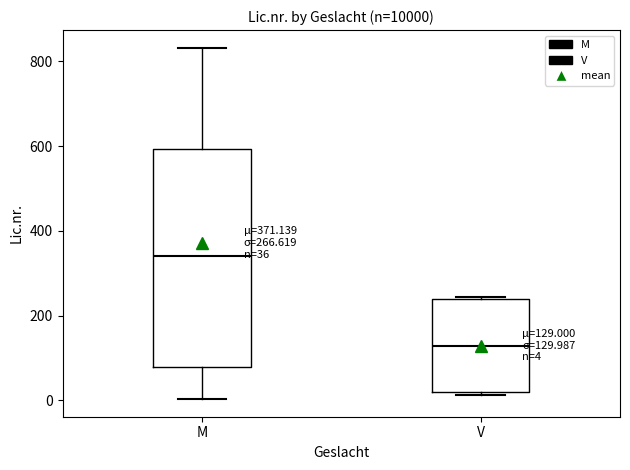

Comparing the boxes themselves (not the whiskers), which one is the tallest?

M